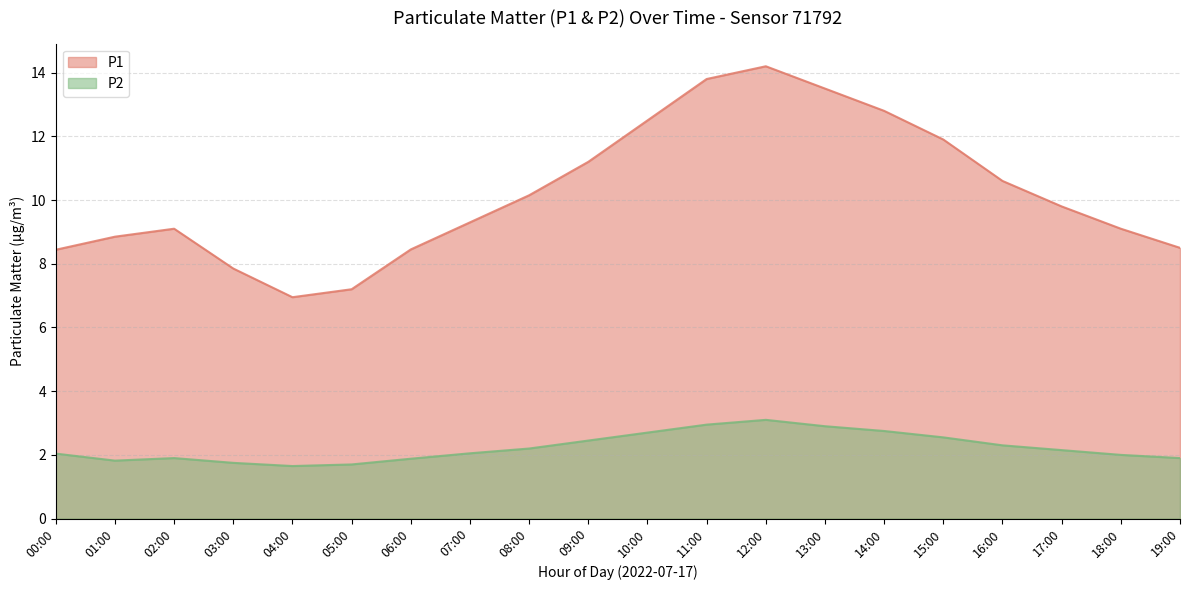

In P2, how many points are higher than both neighbors (excluding endpoints)?

2